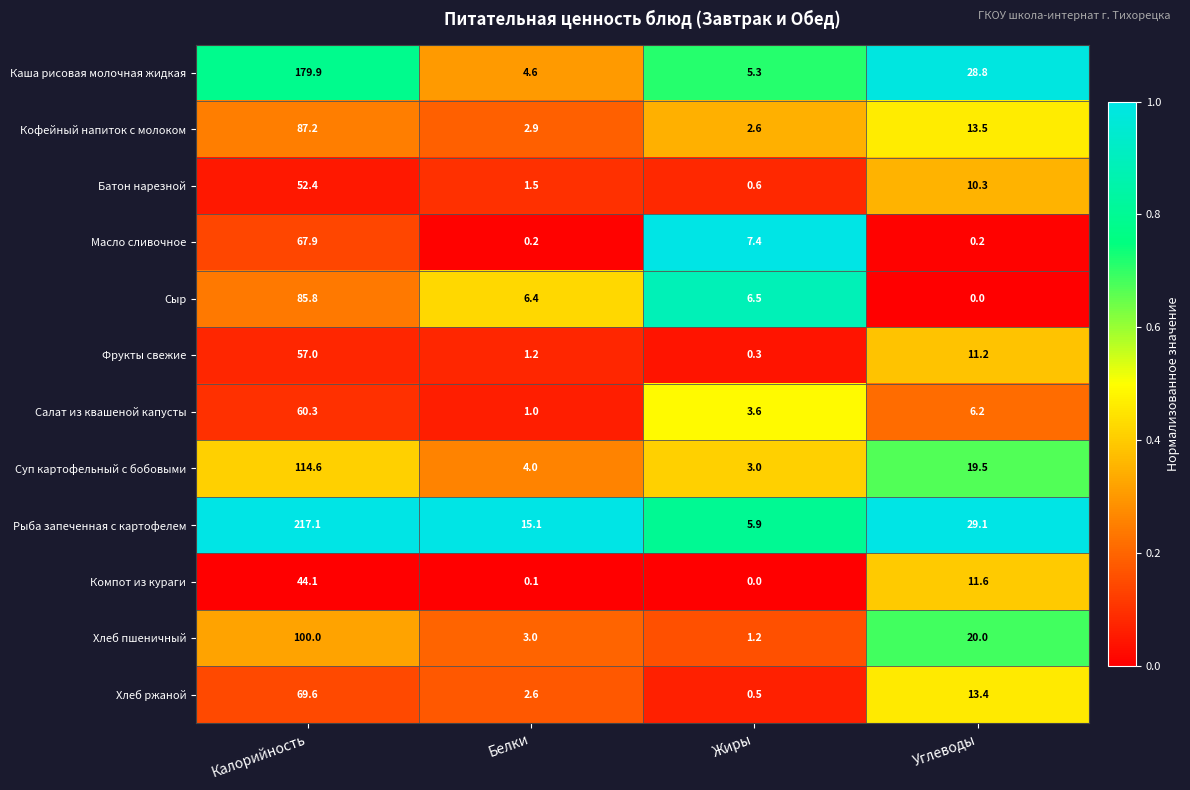

At which label does Суп картофельный с бобовыми first exceed 19?

Калорийность